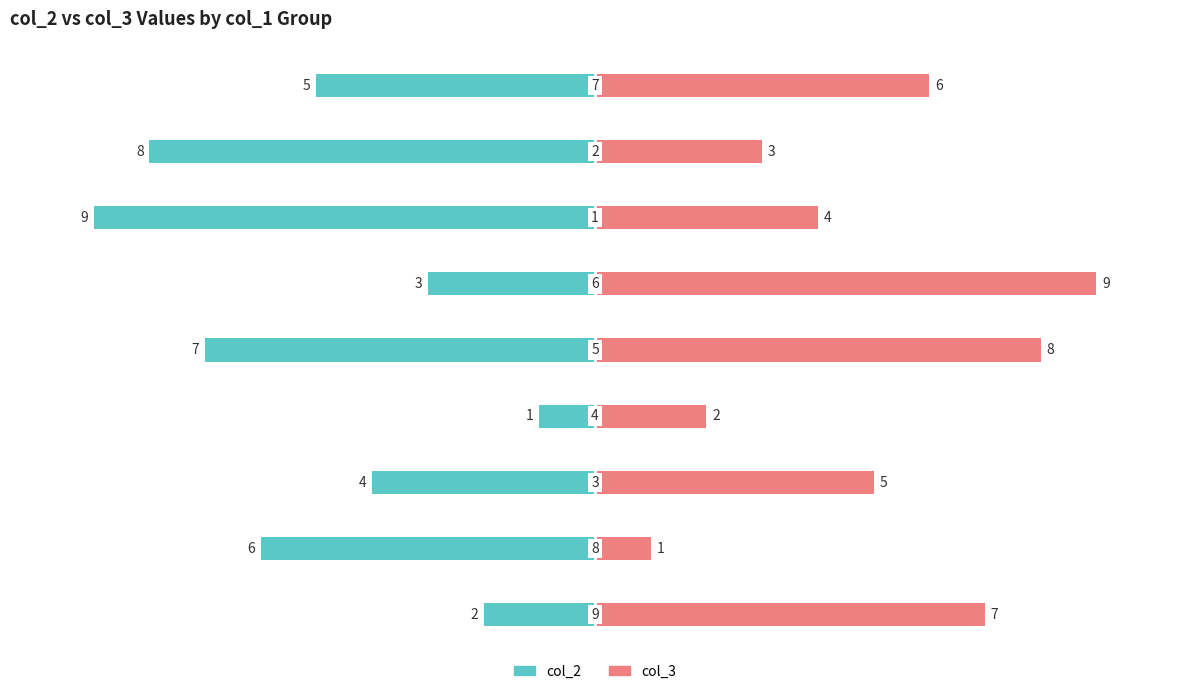

What is the value of the col_3 bar at the 8th from the left?

3